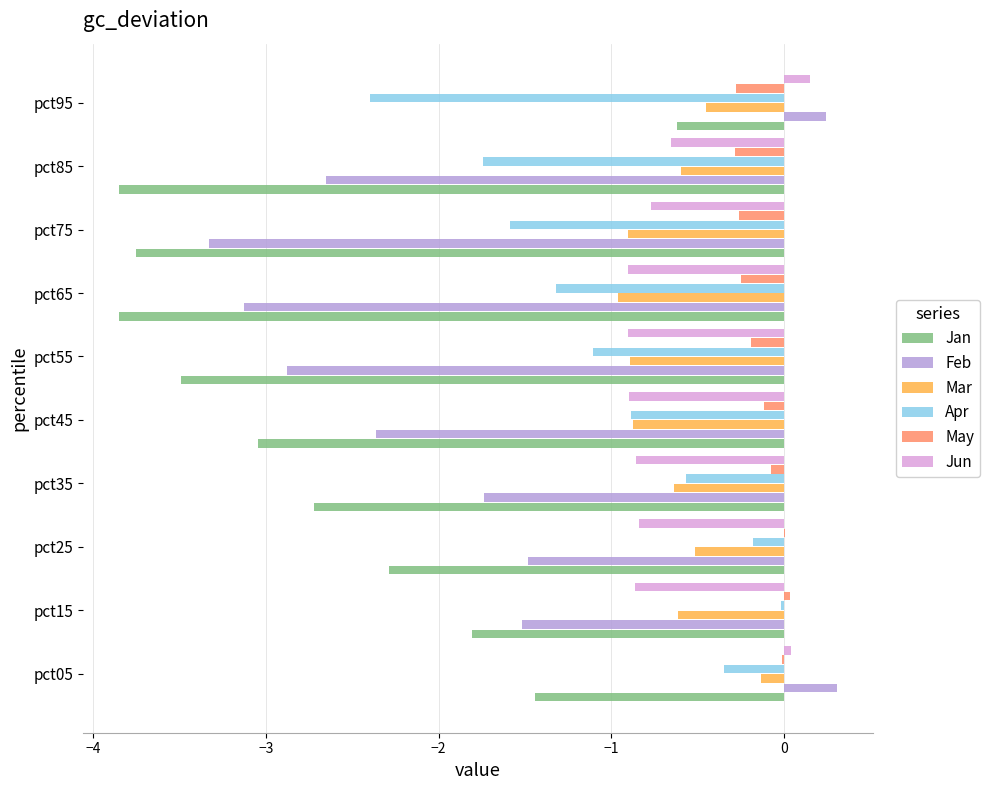

Which series changed the most between pct25 and pct35?

Jan